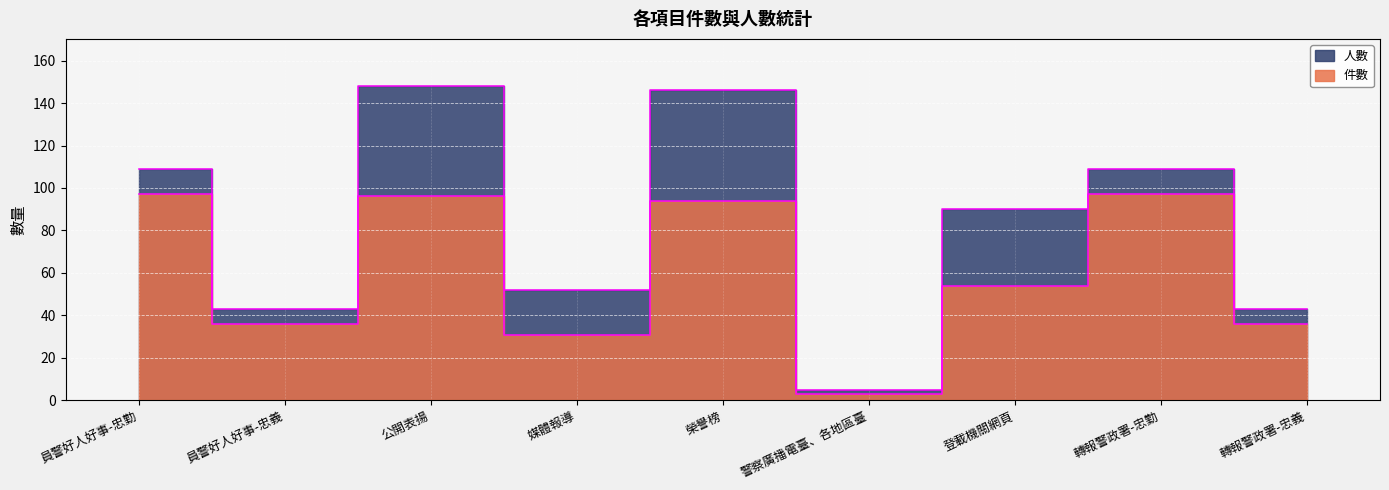

Is the value of 件數 at 公開表揚 greater than the value of 人數 at 媒體報導?

Yes